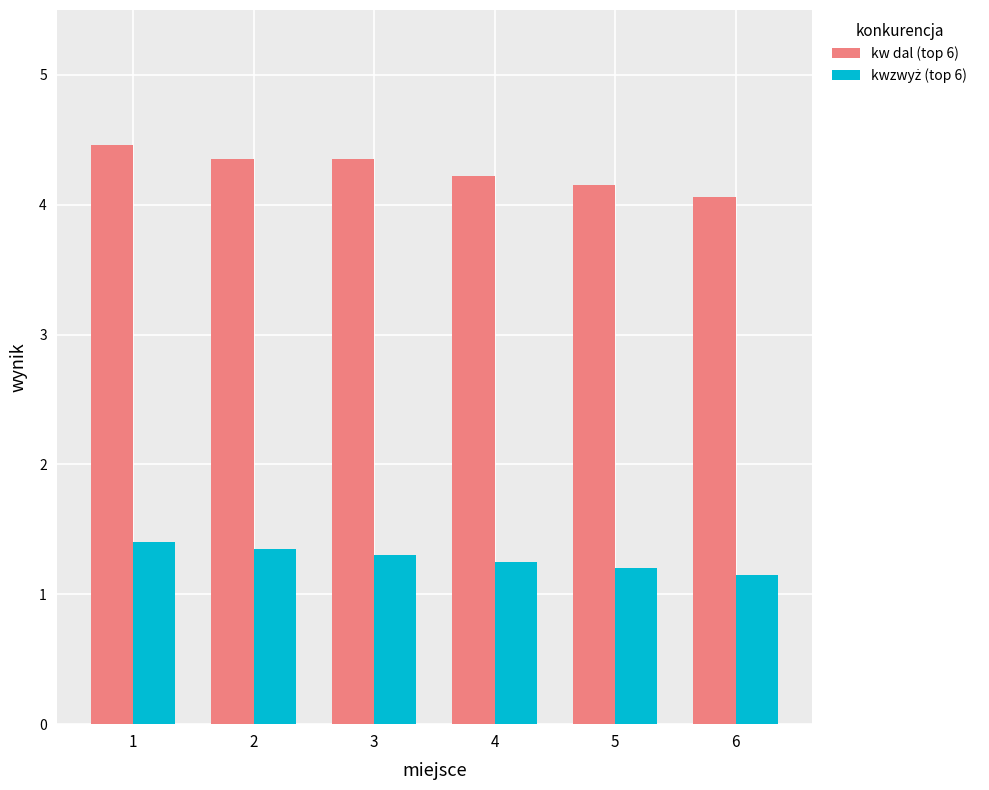

Is it true that kw dal (top 6) equals 4.2 at 5?

True